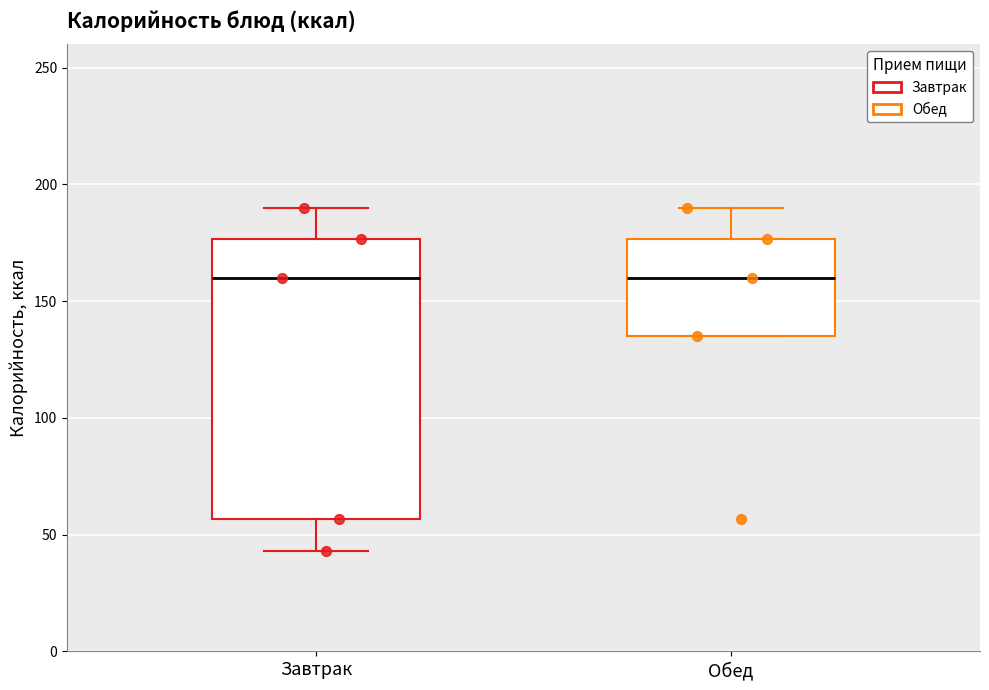

Where is the lower edge of the box for Обед on the y-axis? The values are not printed on the chart, so give them approximately, as read against the axis.

135